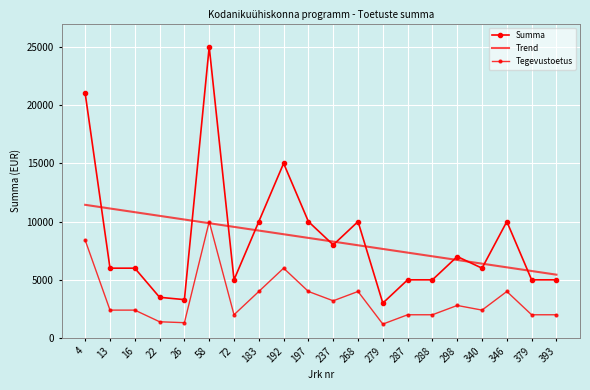

How many interior local valleys does the Summa series have?

5